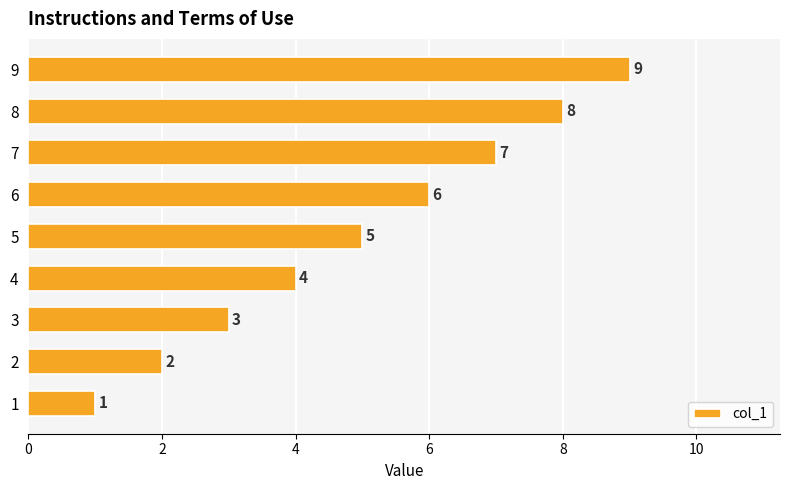

At which category does the chart reach its peak across all series?

9